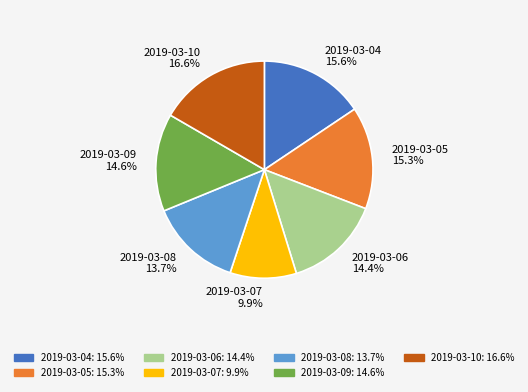

Is it true that 2019-03-07 is 10% of the pie?

True